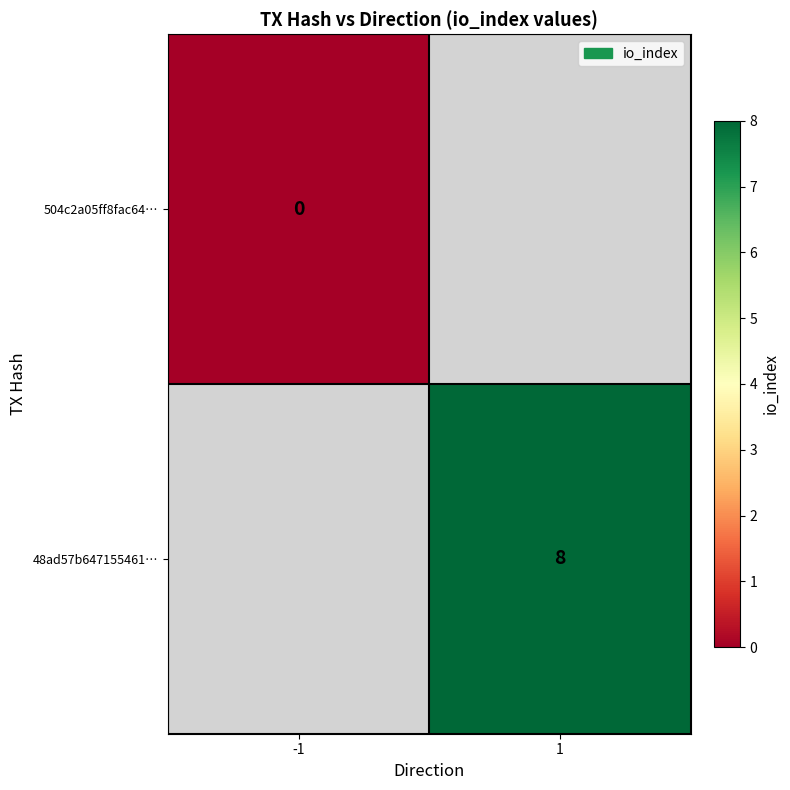

True or false: 48ad57b647155461… has a value of 2 at 1.

False